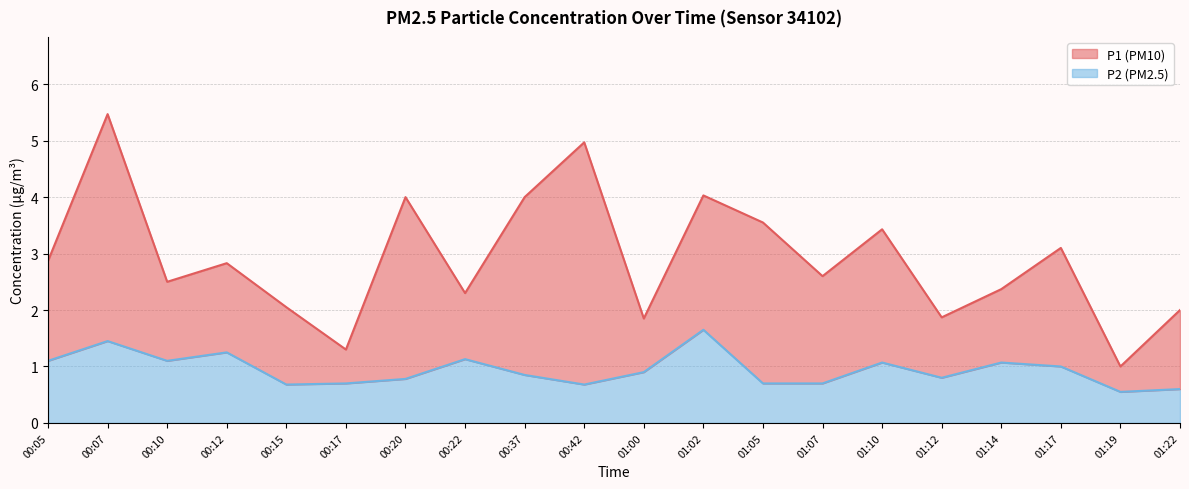

What is the average value of the P1 series?

2.9